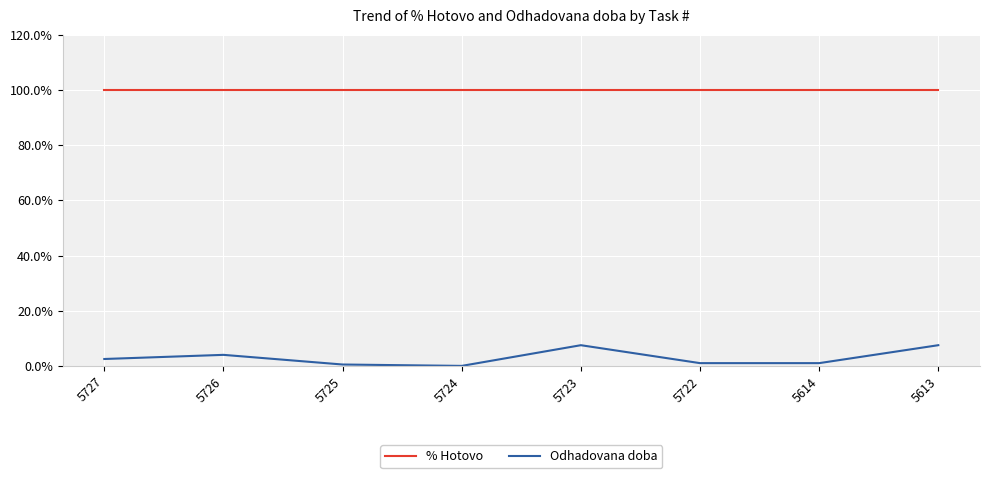

What is the average value of the Odhadovana doba series?

3.0